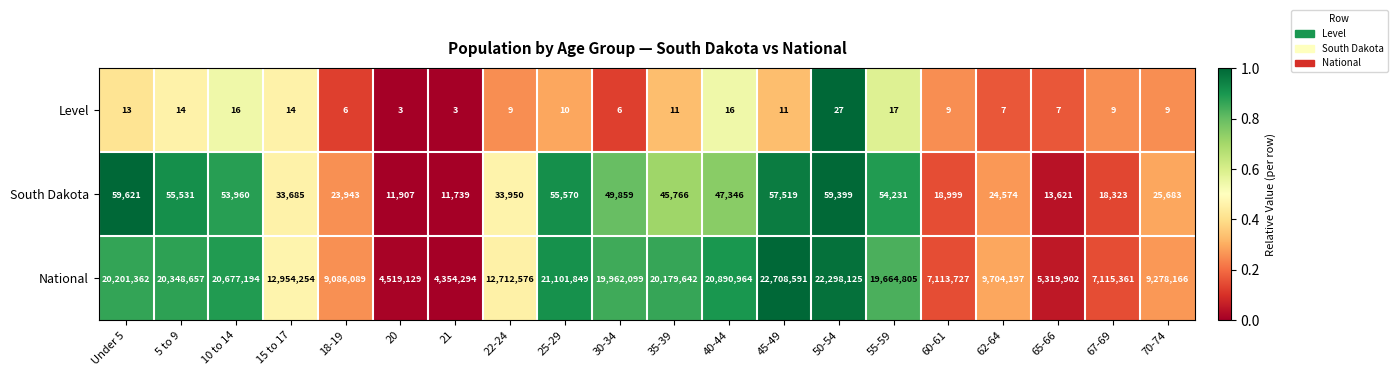

Which series has the largest total across all categories?

National